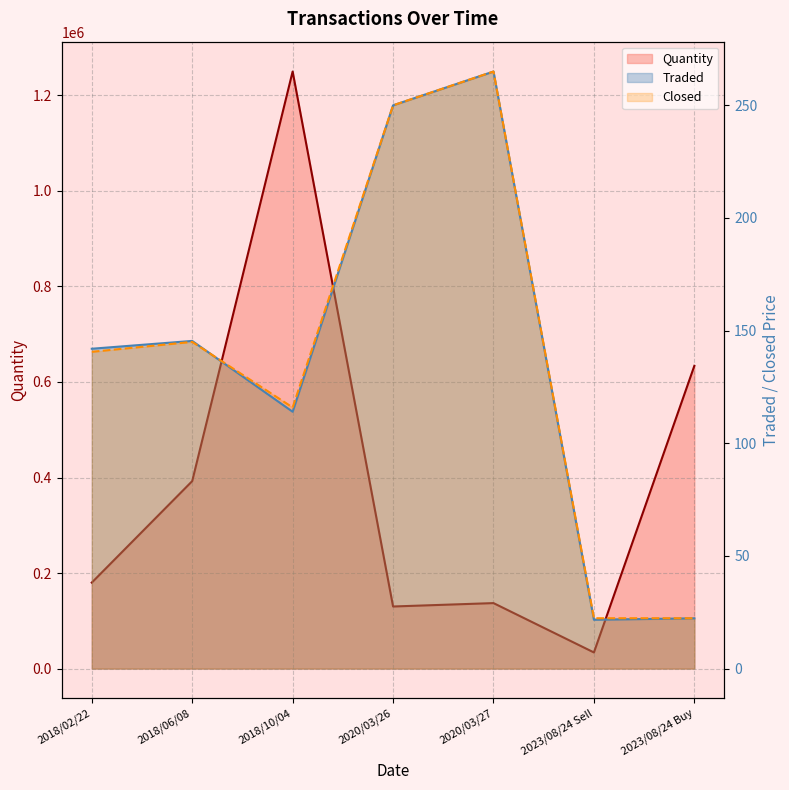

What is the lowest value of the Traded series?

21.7